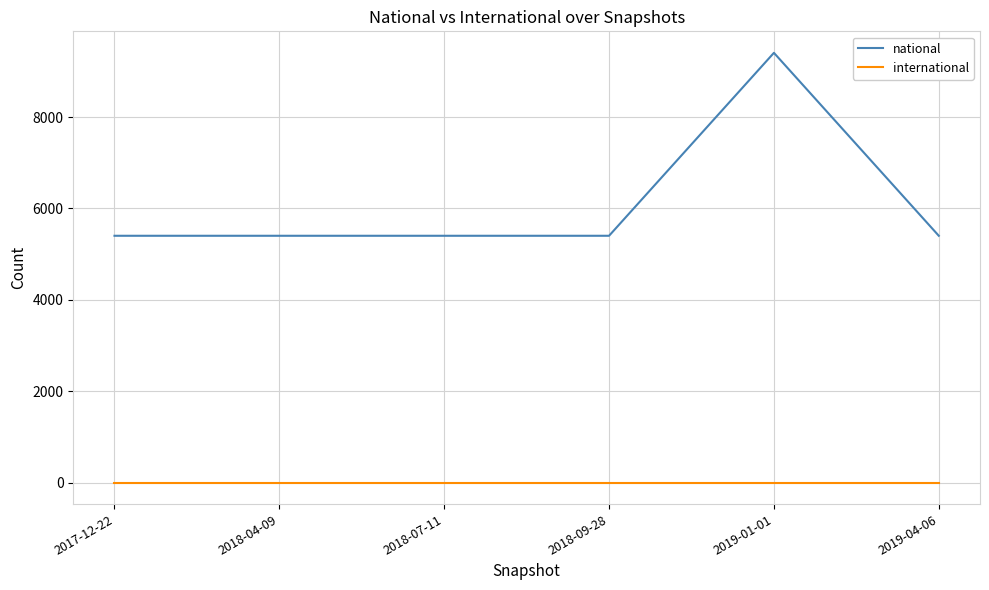

Which series has the largest range (max minus min)?

national